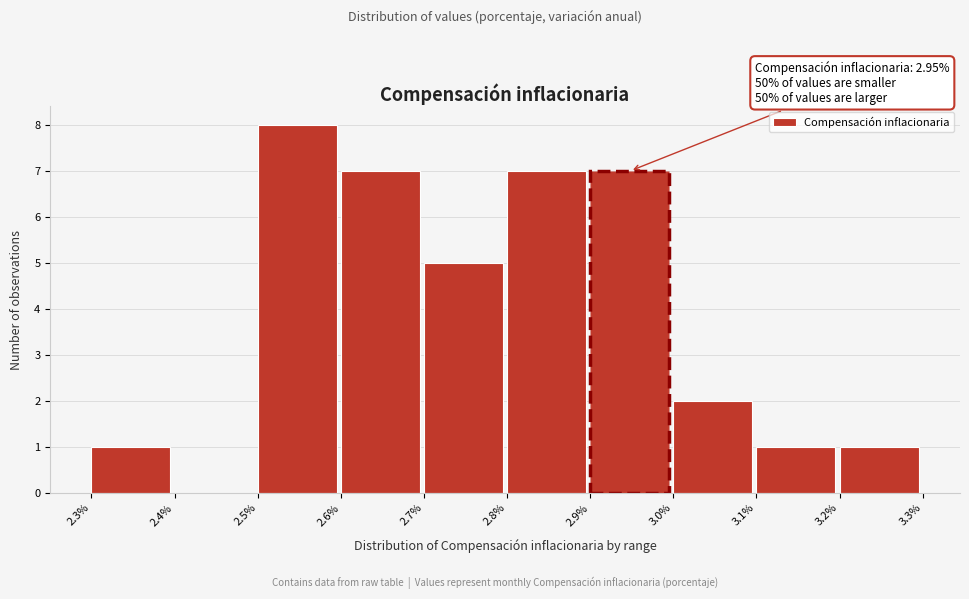

Which range on the x-axis has the tallest bar?

2.5% to 2.6%